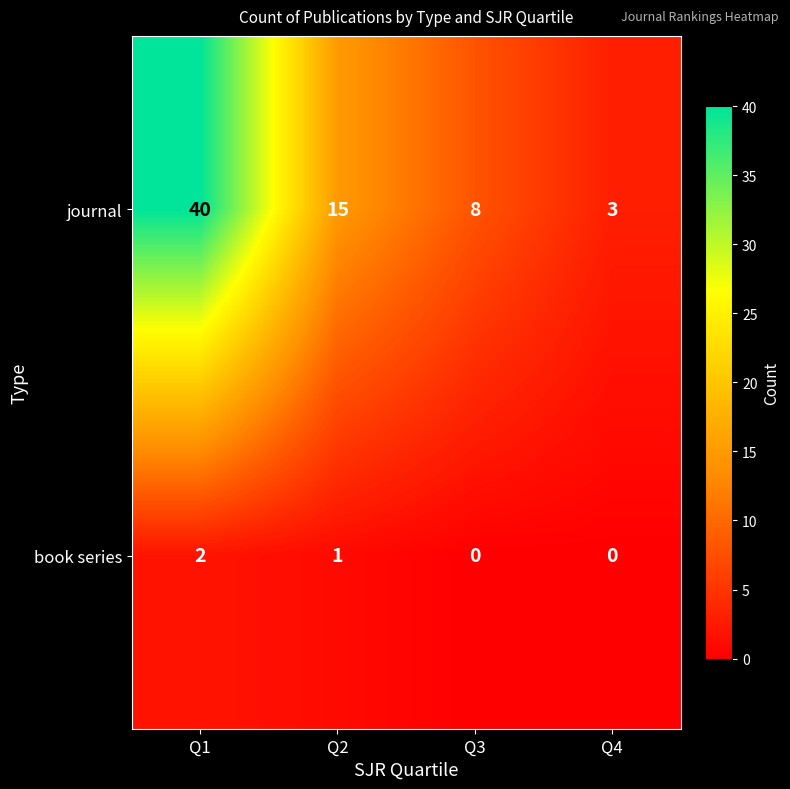

How many categories are shown in the chart?

4